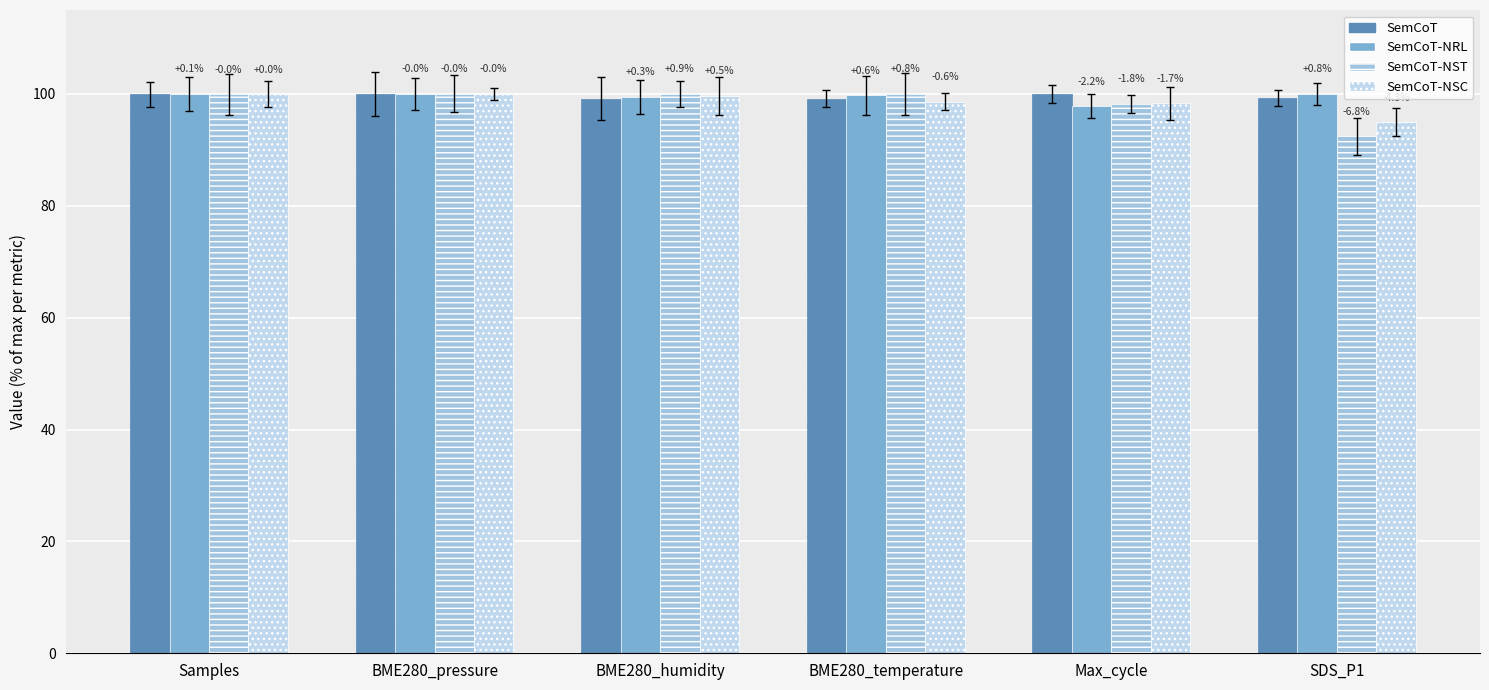

What is the difference between the highest and lowest values at Samples?

0.1